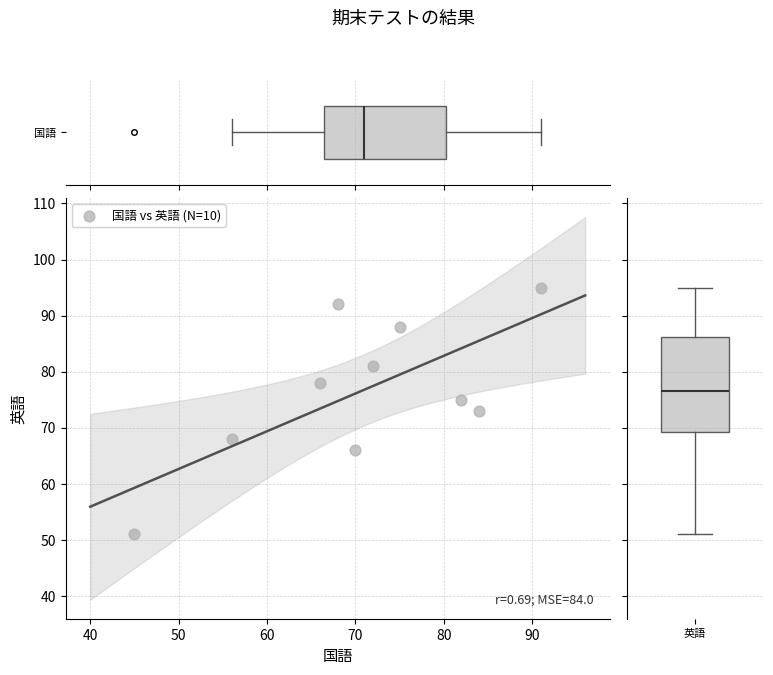

What is the average X value?

71